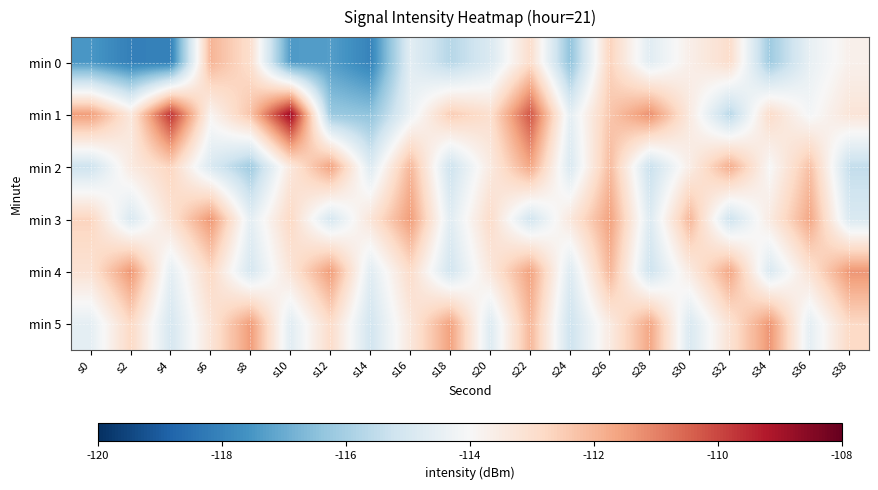

At which category is the sum across all series the highest?

s22